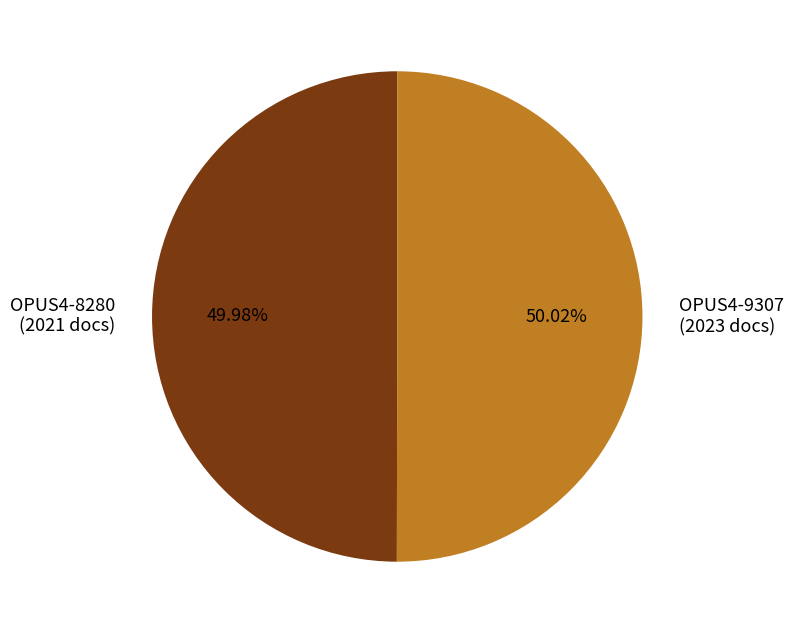

Combined, do OPUS4-9307 (2023 docs) and OPUS4-8280 (2021 docs) account for over 50%?

Yes